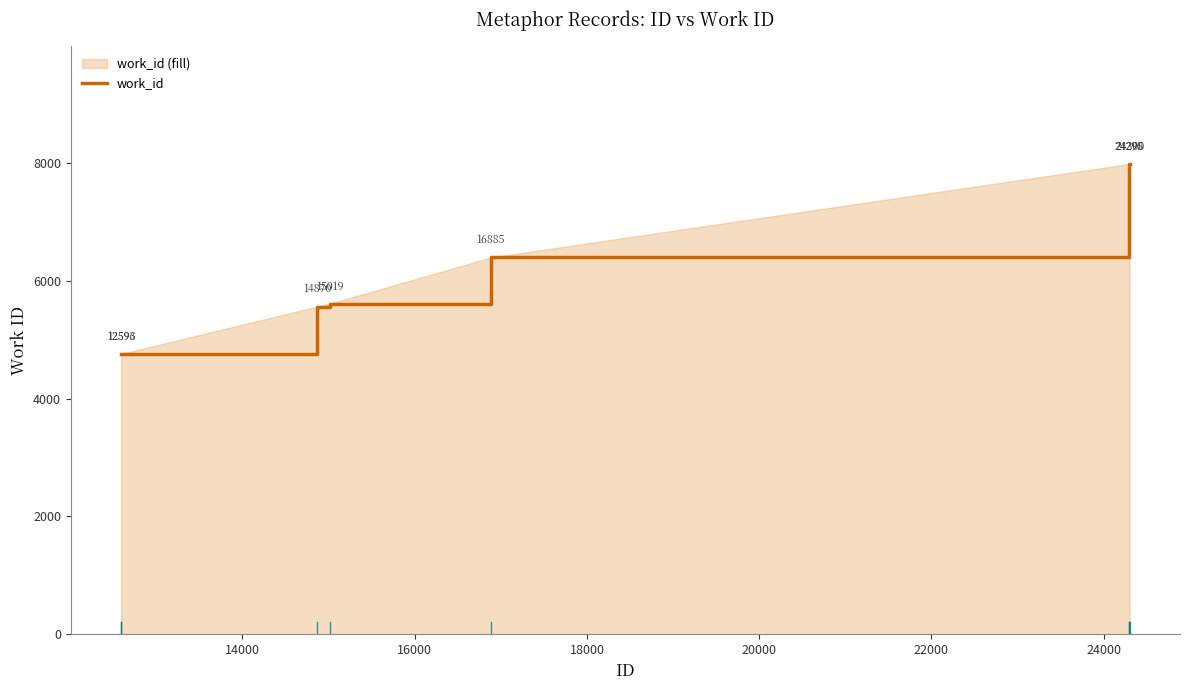

Reading right to left, list all the values displayed in this chart.

7984	7984	7984	6397	5614	5564	4761	4761